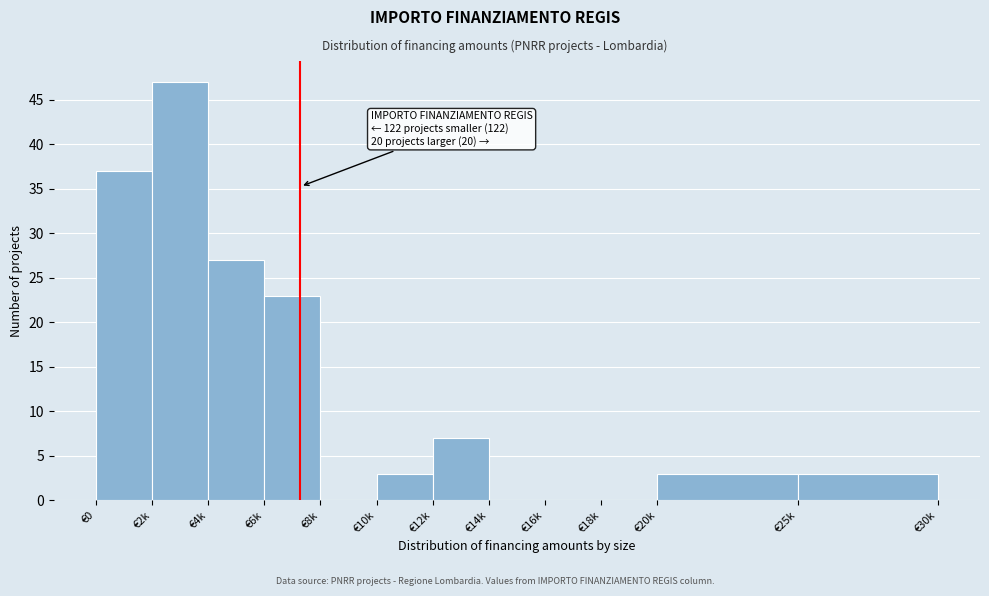

Reading left to right, extract all data points from this chart.

€0=37	€2k=47	€4k=27	€6k=23	€8k=0	€10k=3	€12k=7	€14k=0	€16k=0	€18k=0	€20k=3	€25k=3